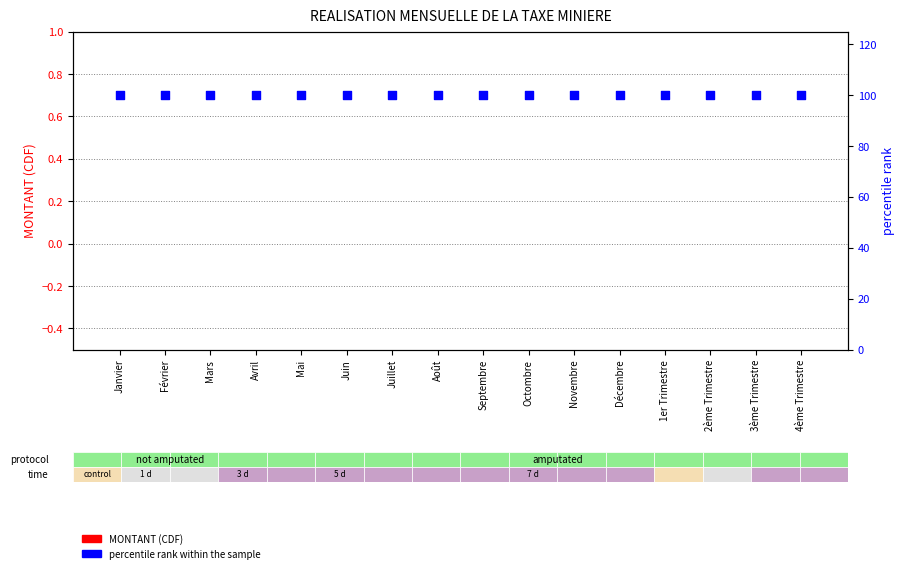

Which series has the widest spread of Y values?

MONTANT (CDF)